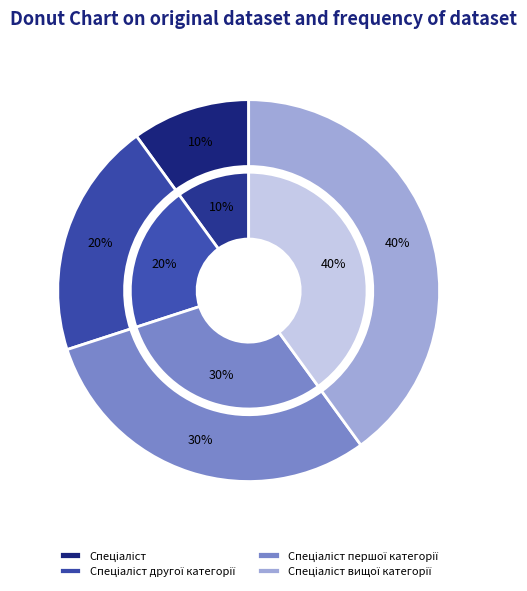

What percentage do Спеціаліст вищої категорії and Спеціаліст together represent?

50.0%